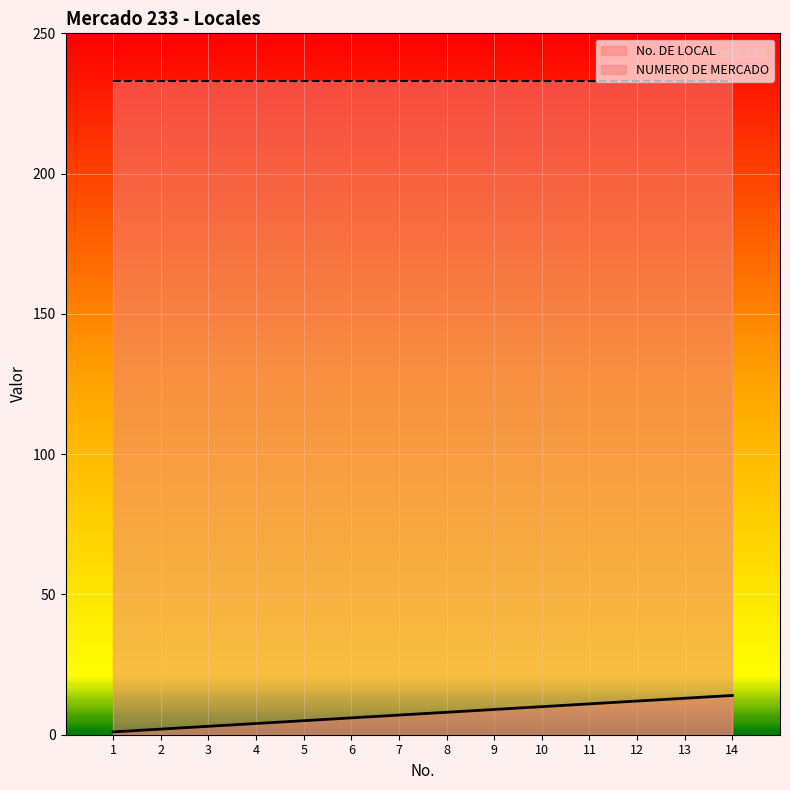

How many values exceed 8?

6